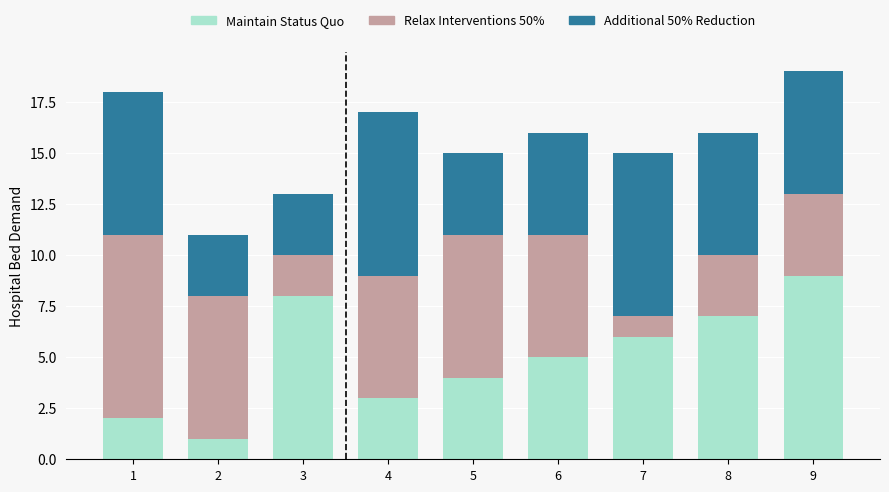

True or false: Maintain Status Quo has a value of 9 at 9.

True